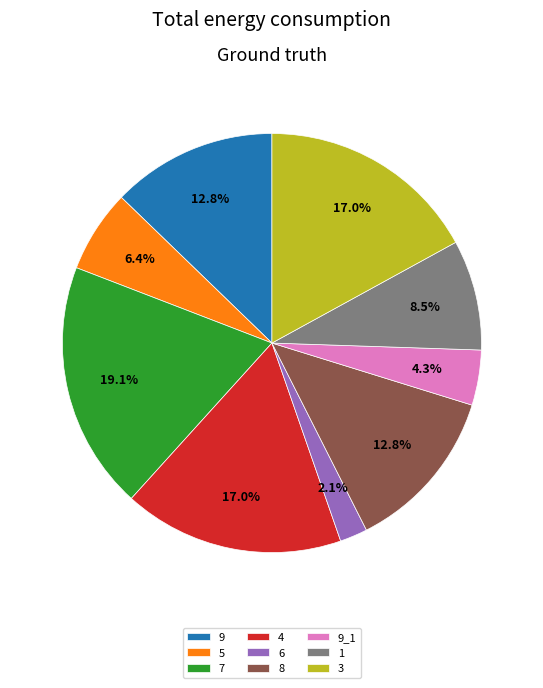

Is the sum of 5 and 7 greater than half?

No